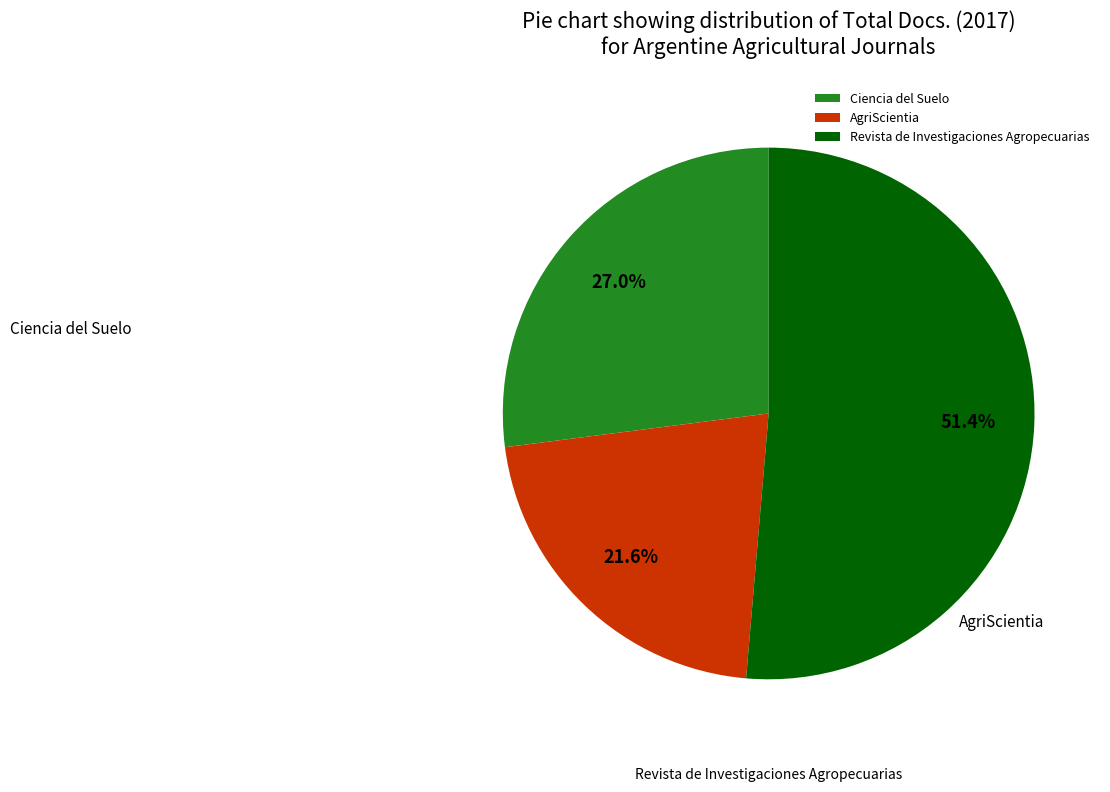

Is it true that Revista de Investigaciones Agropecuarias is 63% of the pie?

False